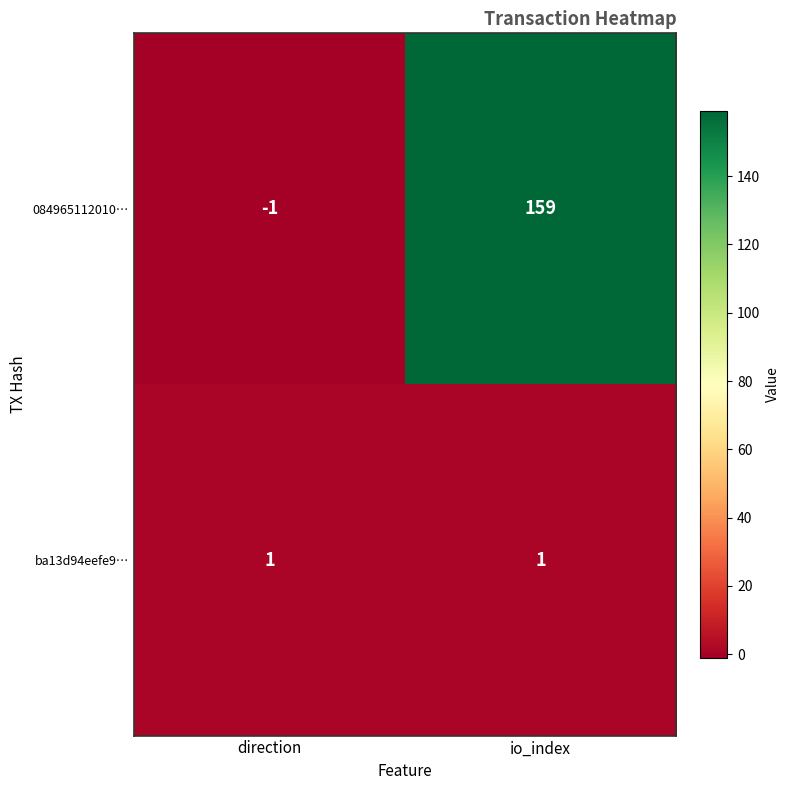

At how many categories does at least one series exceed 138?

1